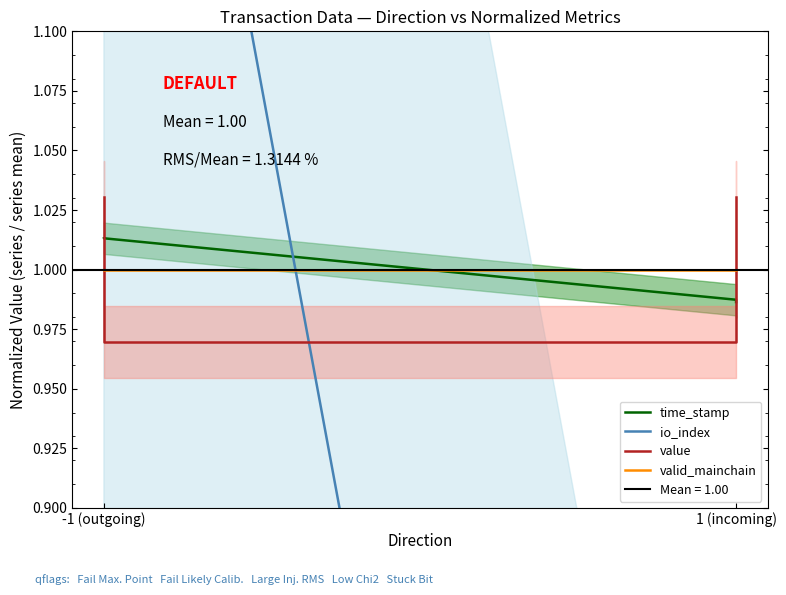

The value of time_stamp at -1 (outgoing) is 1.0. True or false?

True